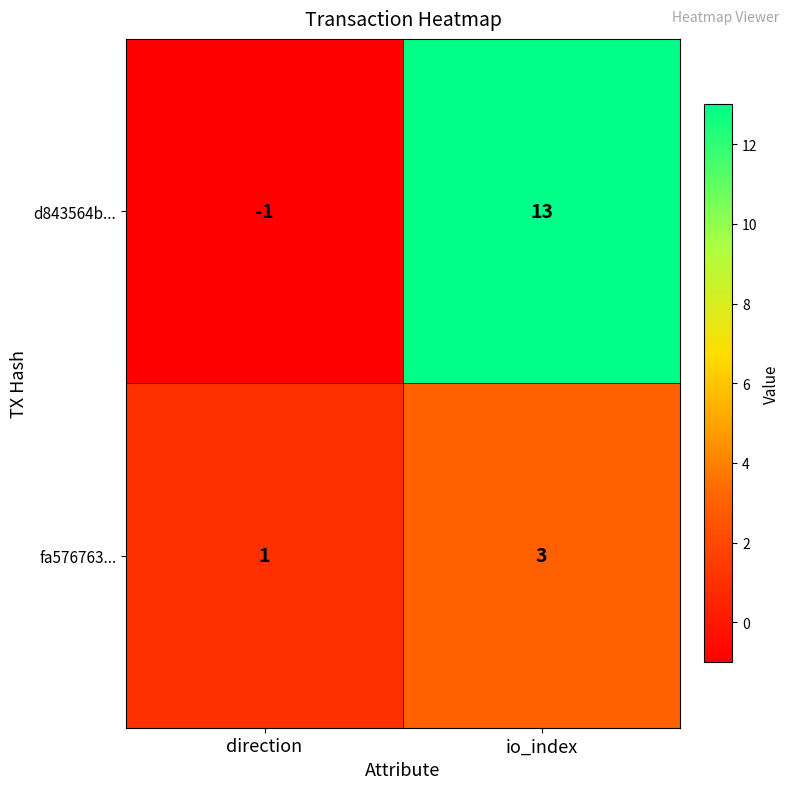

Reading right to left, what are all the values shown in this chart?

d843564b...: io_index=13	direction=-1
fa576763...: io_index=3	direction=1